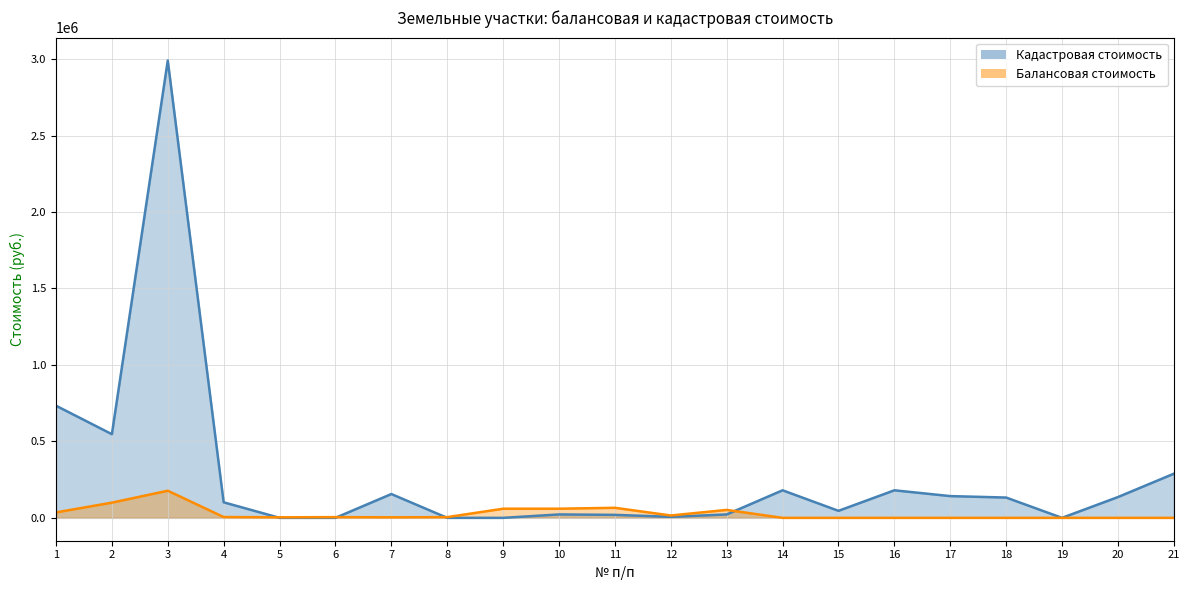

What is the sum of all Кадастровая стоимость values?

5705204.8